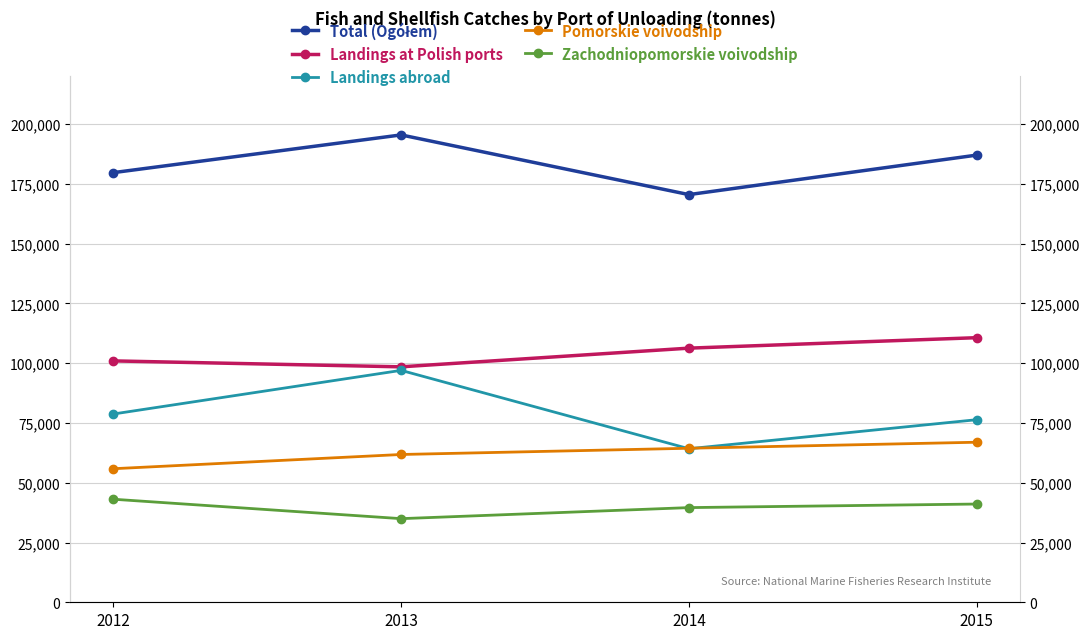

Which series has the widest spread of values?

Landings abroad